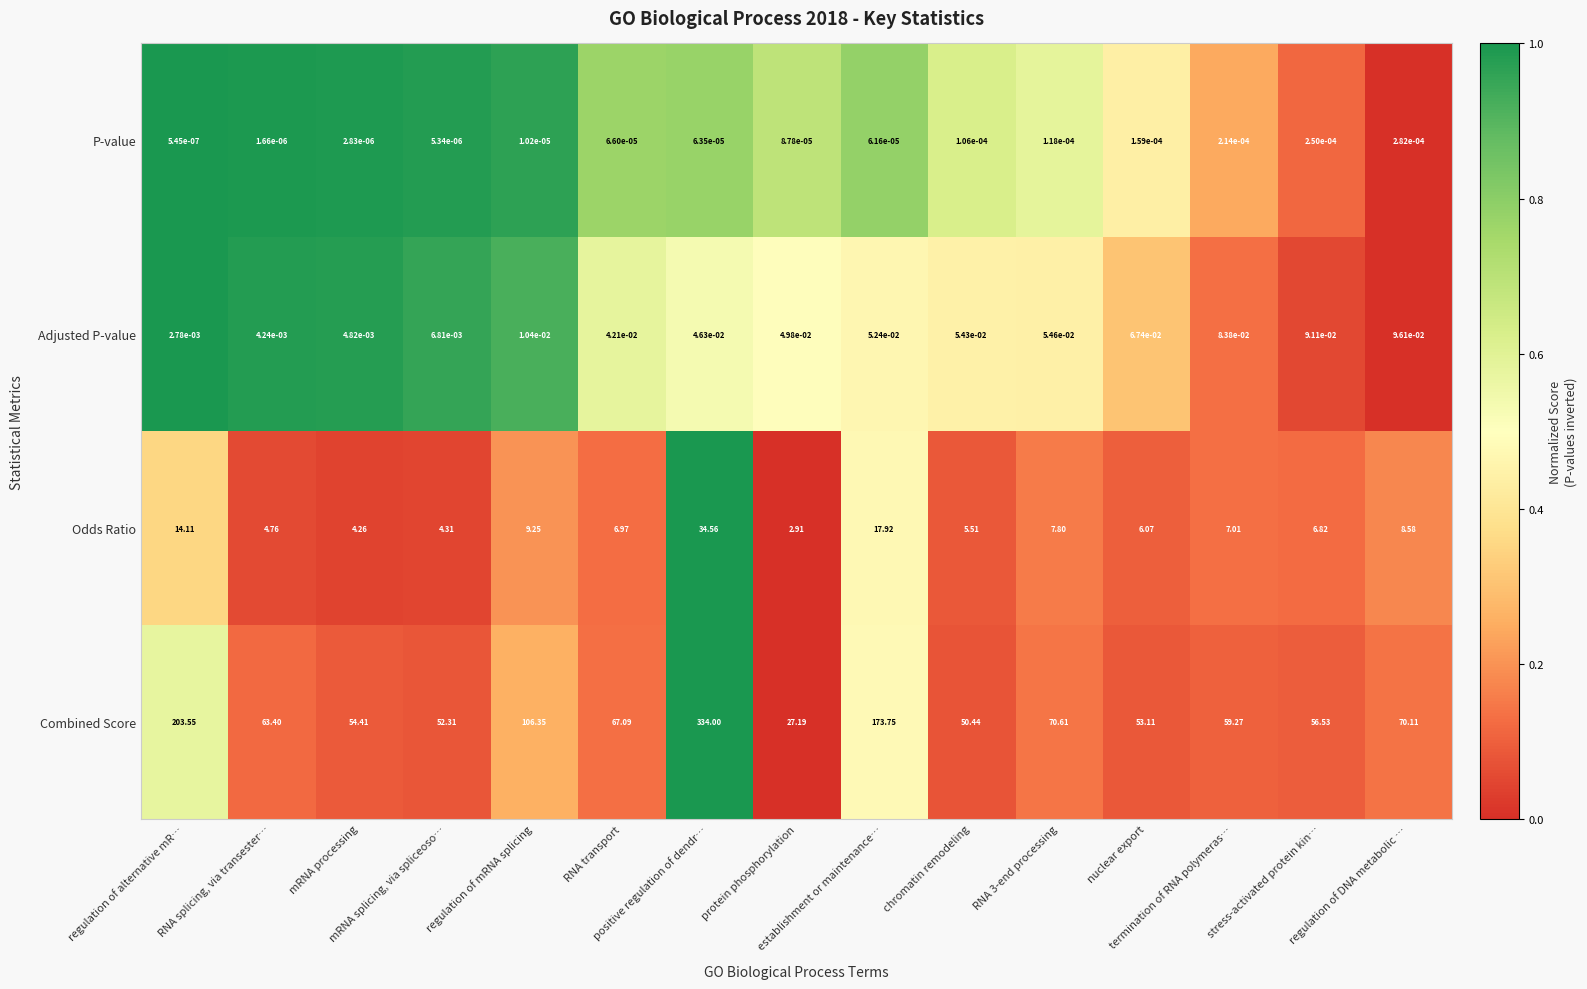

Which series has the largest total across all categories?

Combined Score